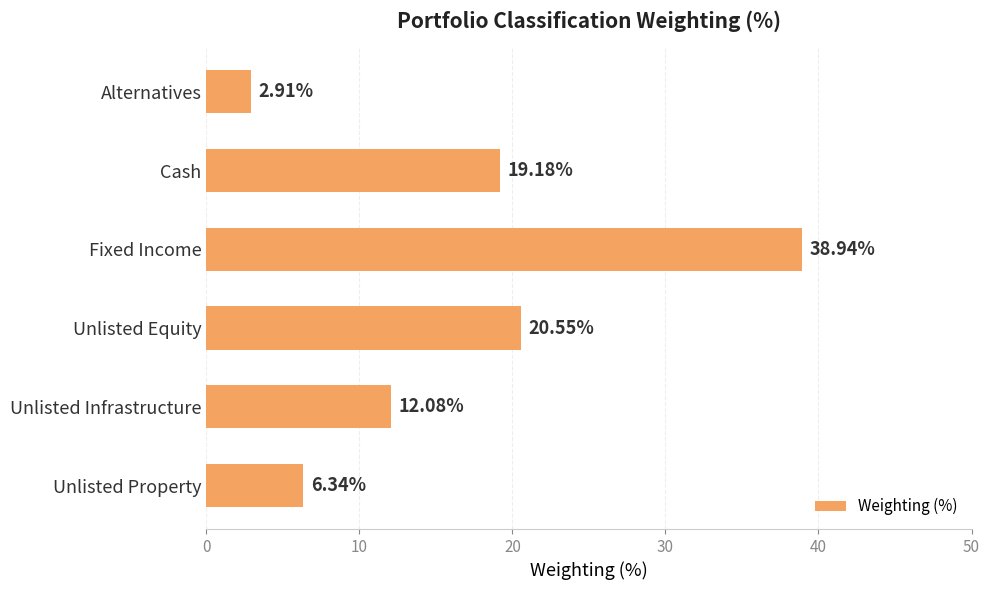

What is the average value?

16.7